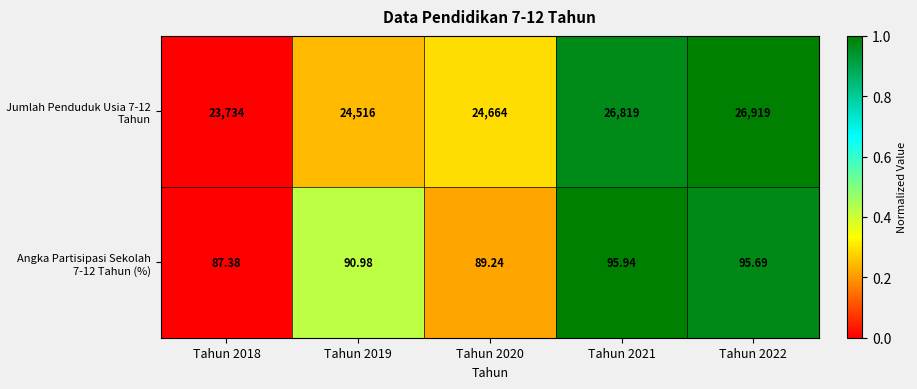

List the series in order of their overall mean, lowest first.

Angka Partisipasi Sekolah 7-12 Tahun (%), Jumlah Penduduk Usia 7-12 Tahun